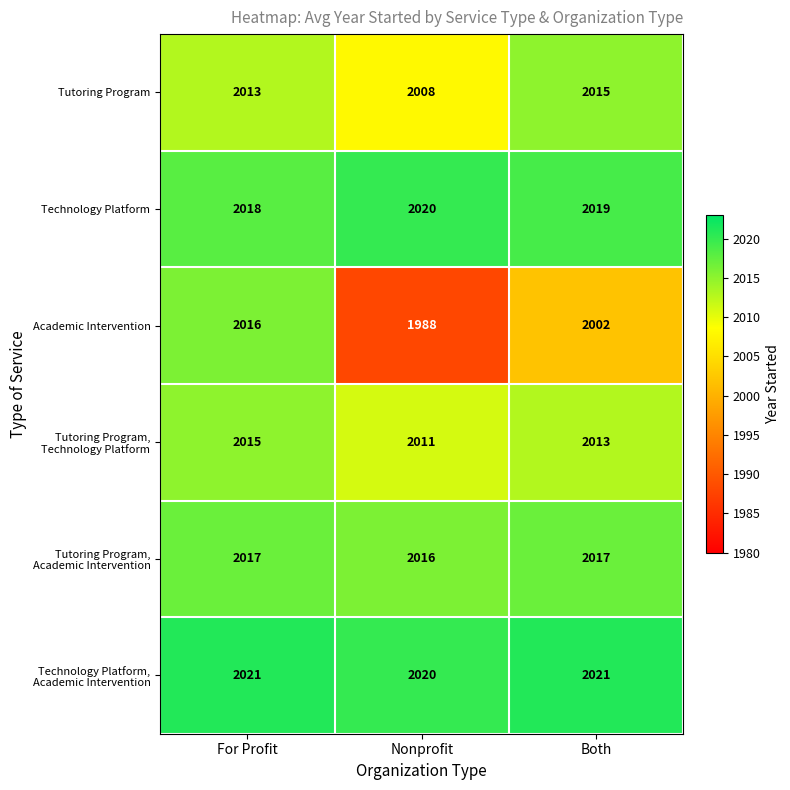

What is the greatest value displayed?

2021